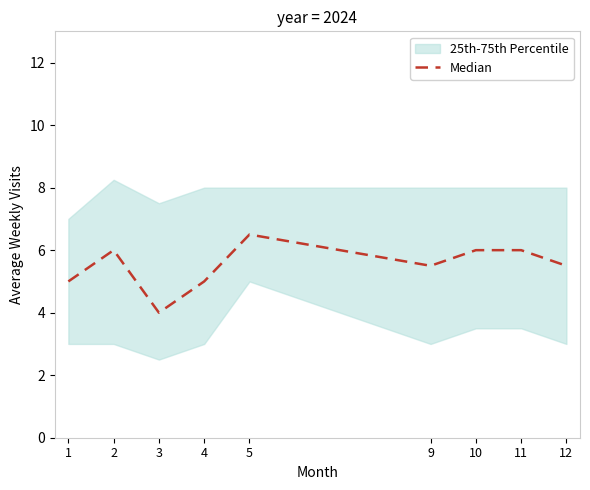

List the labels in order of value, largest first.

5, 2, 10, 11, 9, 12, 1, 4, 3